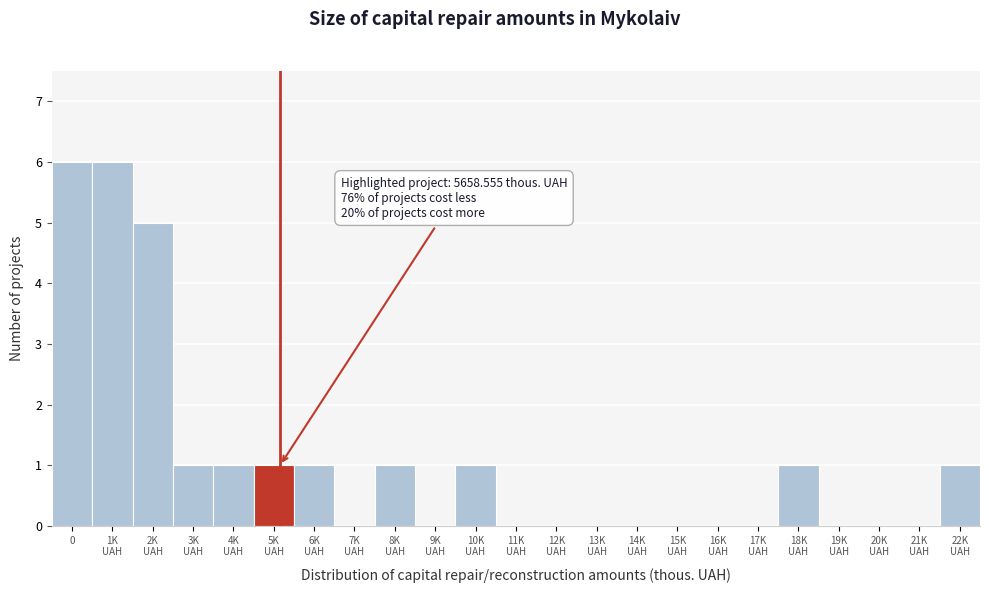

What is the greatest value displayed?

6